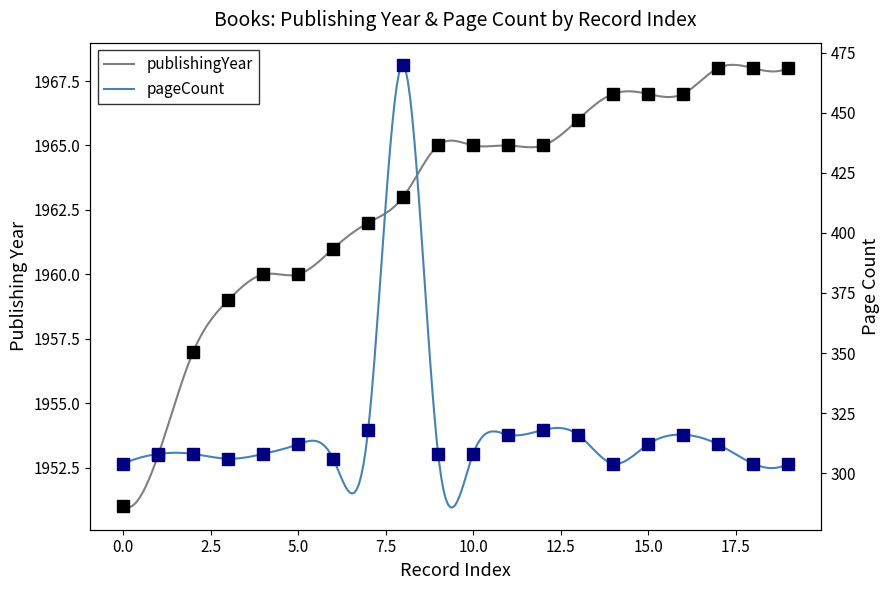

Is the value of pageCount at 15.0 greater than the value of publishingYear at 15.0?

No